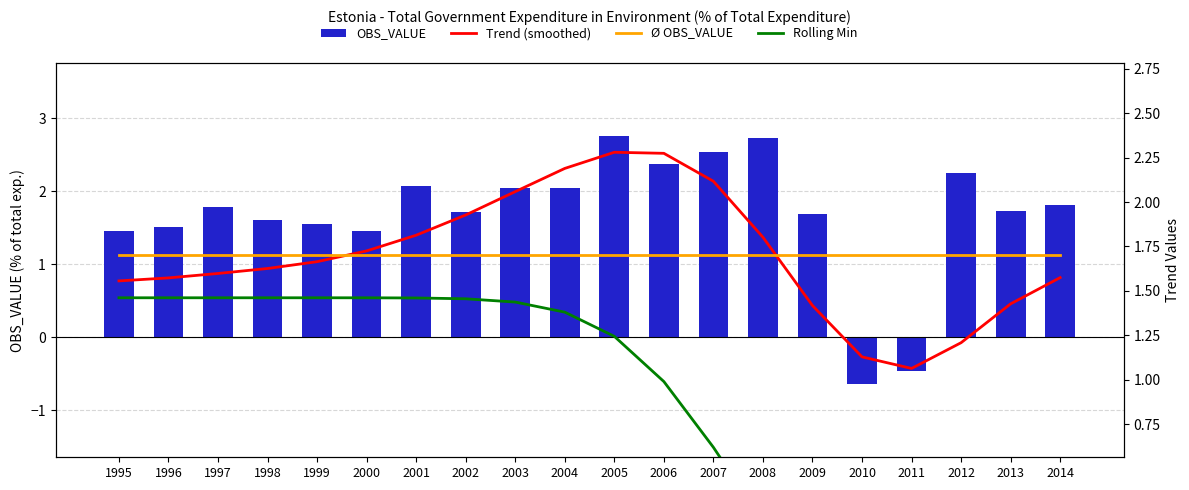

Between 2003 and 2006, which series saw the biggest shift?

Rolling Min